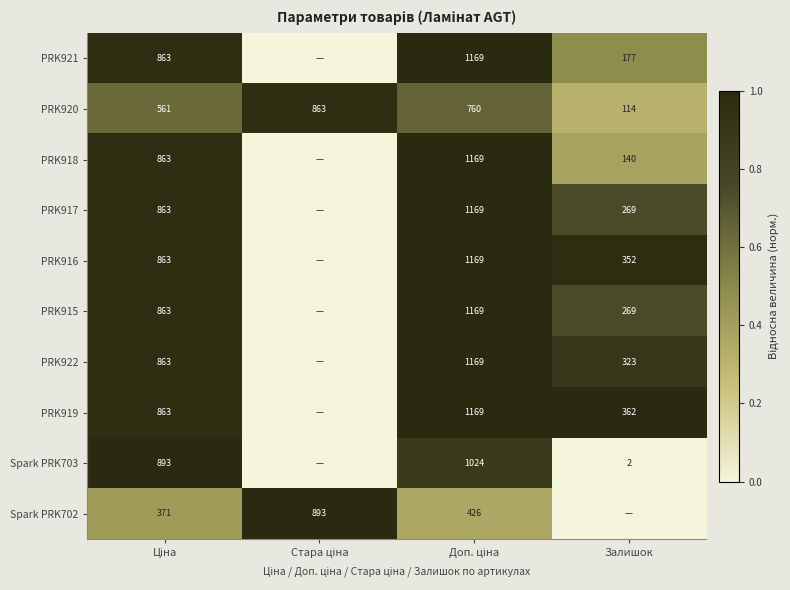

The PRK916 series shows 572 at Залишок. True or false?

False